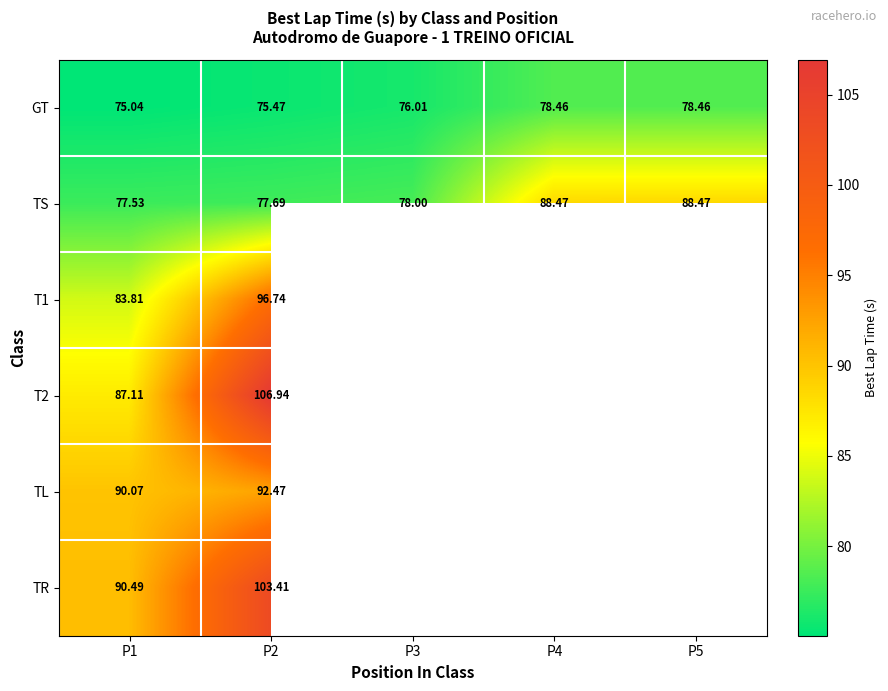

The value of T2 at P1 is 87.1. True or false?

True